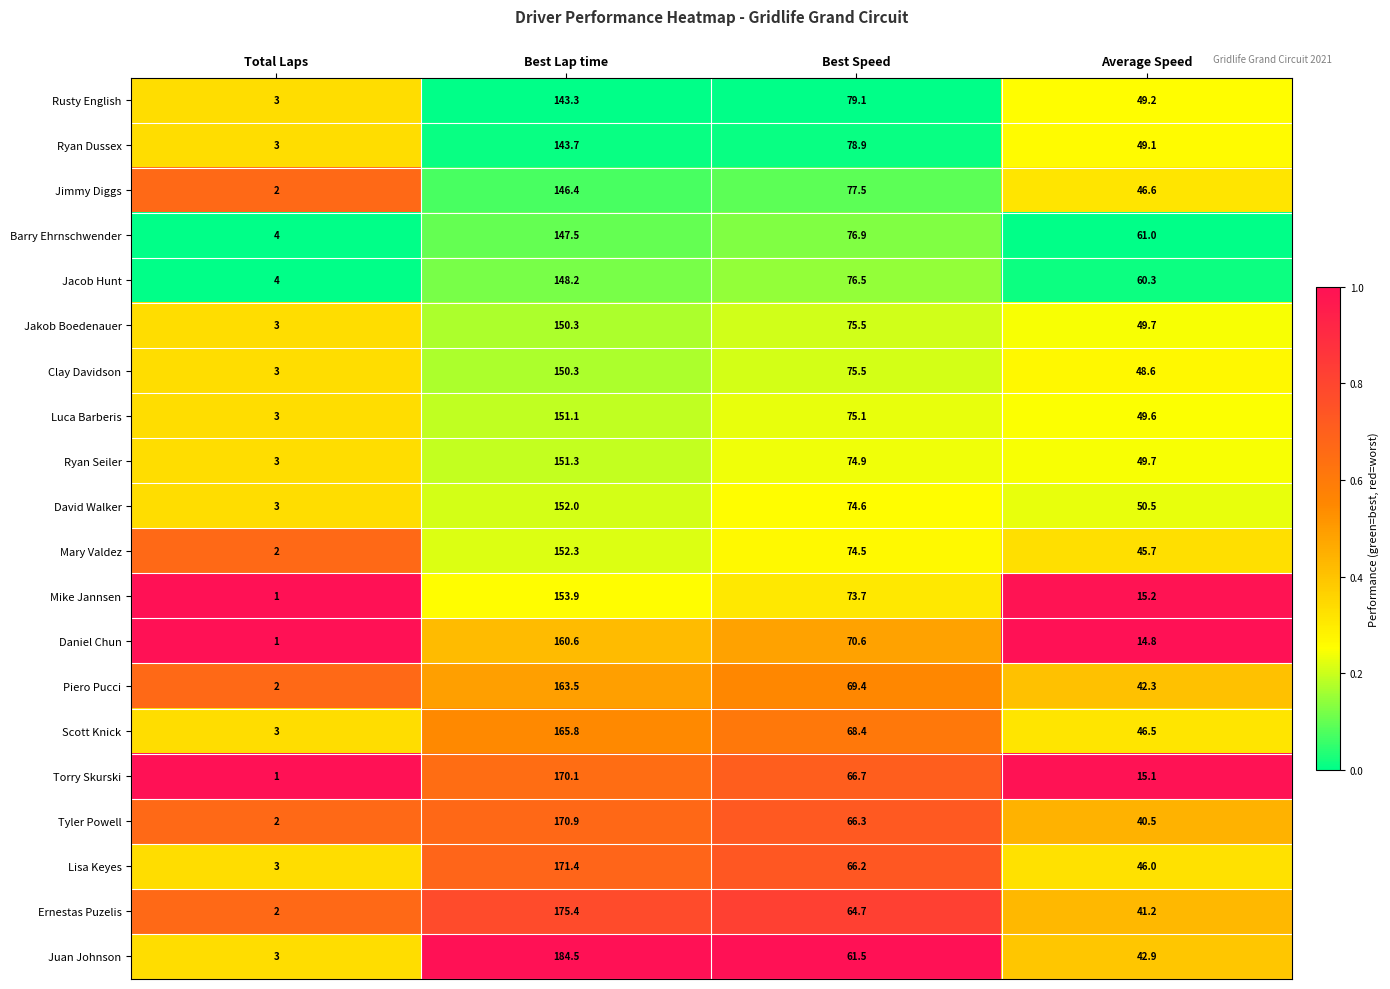

List the labels in order of Mike Jannsen value, largest first.

Best Lap time, Best Speed, Average Speed, Total Laps